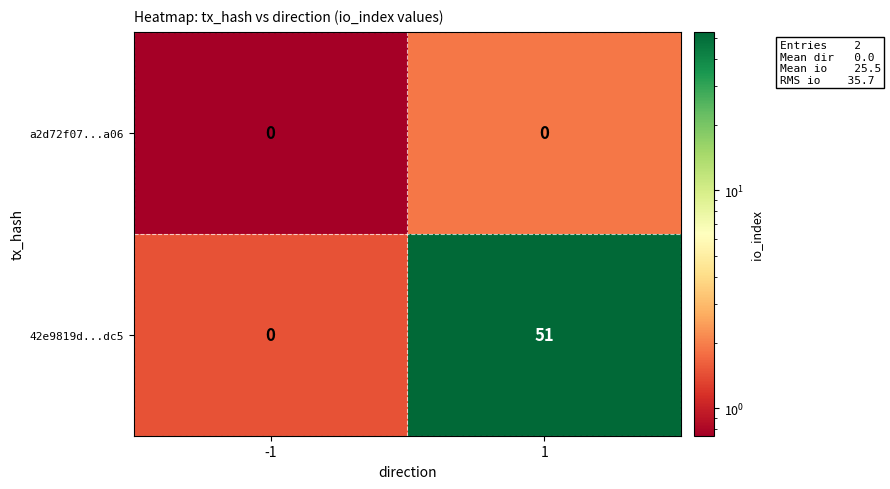

The 42e9819d...dc5 series shows 26 at 1. True or false?

False